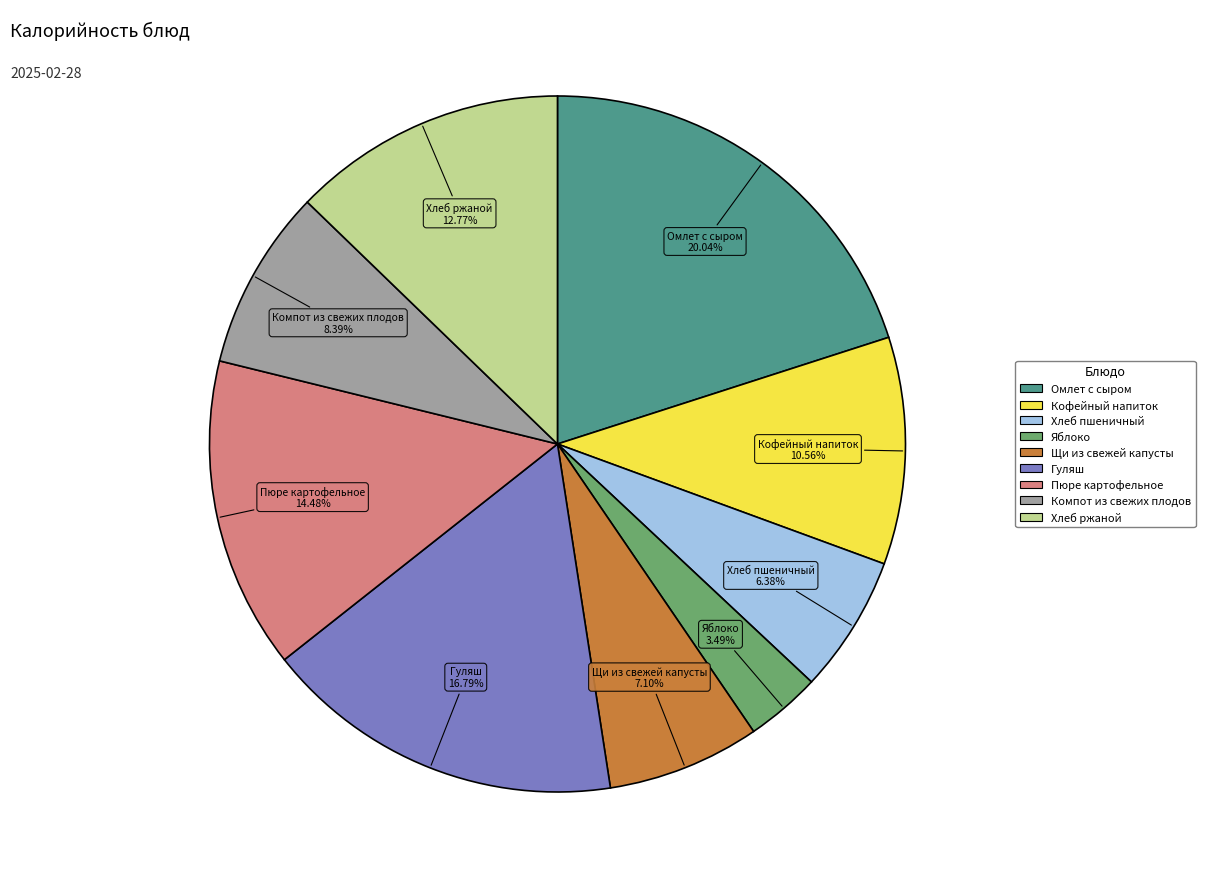

What is the smallest slice in the pie chart?

Яблоко